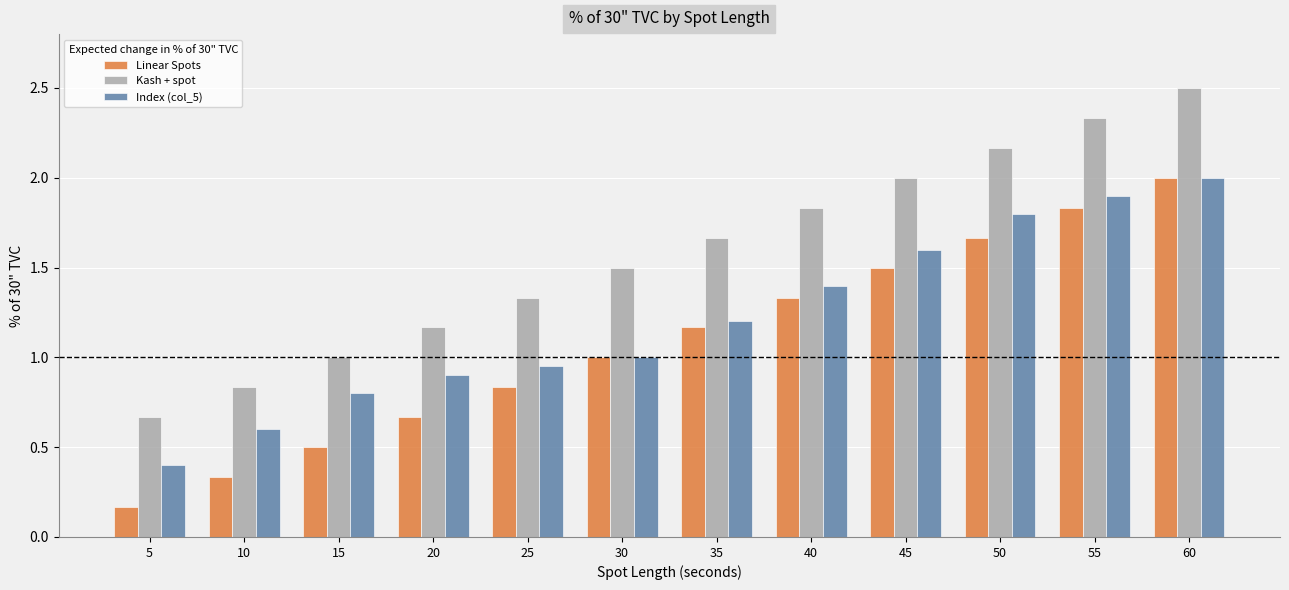

At 35, list the series in order from largest to smallest.

Kash + spot, Index (col_5), Linear Spots